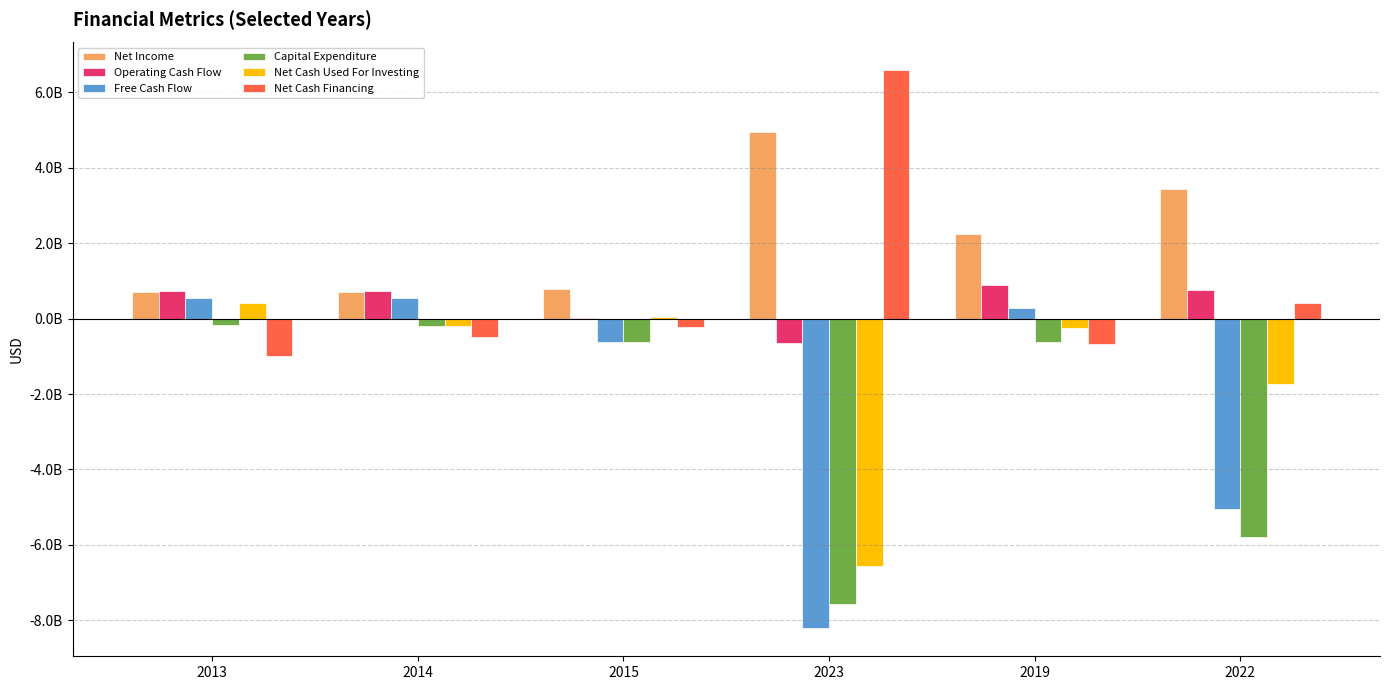

The value of Operating Cash Flow at 2014 is 734971000. True or false?

True